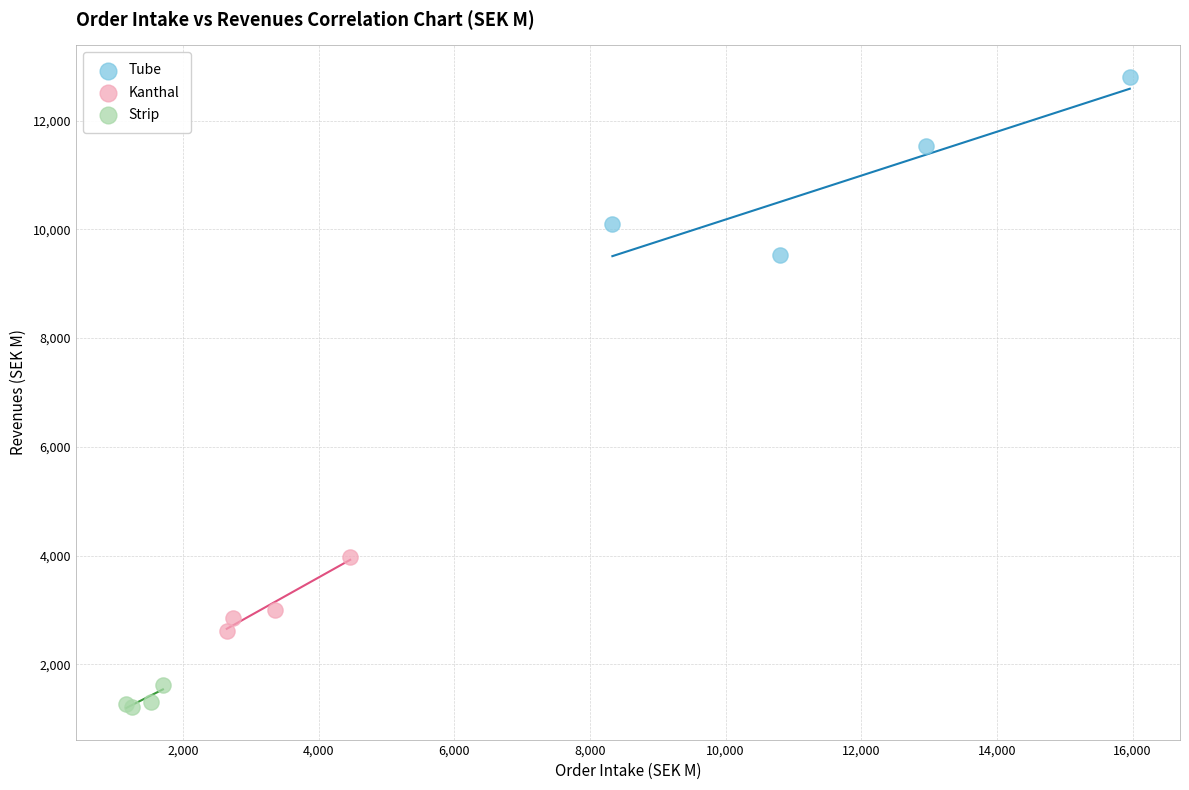

Which series contains the lowest Y value?

Strip